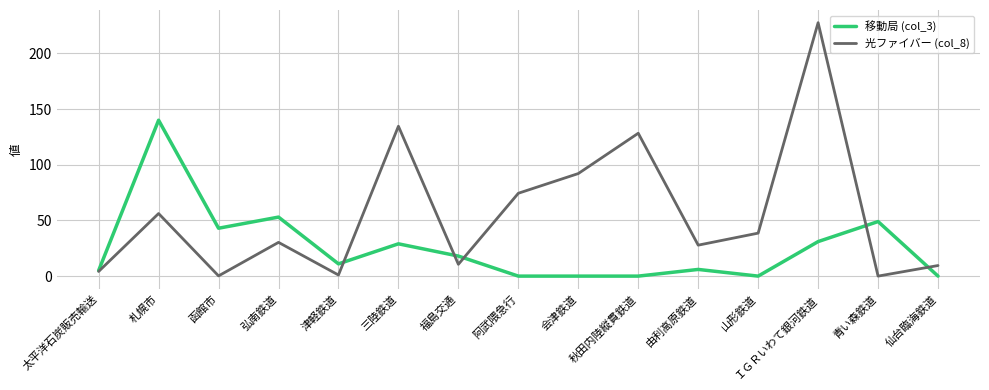

Between 太平洋石炭販売輸送 and 函館市, which series saw the biggest shift?

移動局 (col_3)